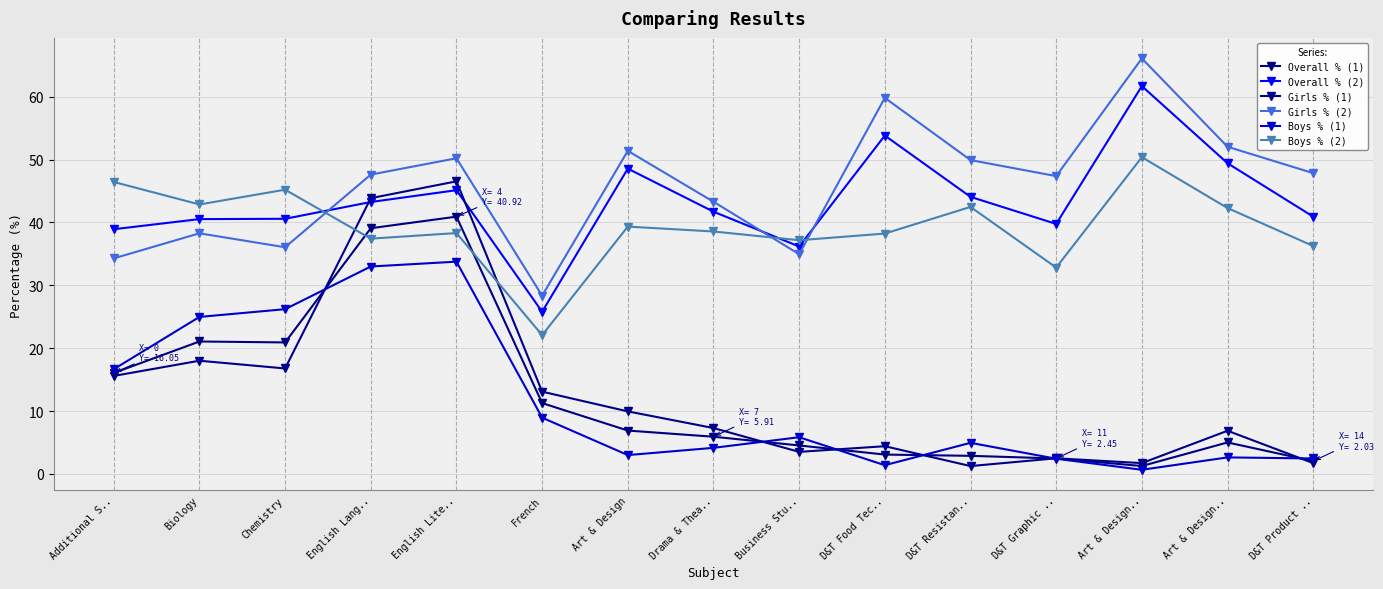

Reading left to right, what are all the values shown in this chart?

Overall % (1): 16.1	21.1	20.9	39.1	40.9	11.3	6.9	5.9	4.5	3.1	2.9	2.5	1.2	5.0	2.0
Overall % (2): 38.9	40.5	40.6	43.2	45.1	25.8	48.6	41.7	36.2	53.8	44.1	39.8	61.7	49.4	40.9
Girls % (1): 15.6	18.0	16.8	43.9	46.5	13.1	9.9	7.3	3.5	4.4	1.2	2.5	1.7	6.9	1.7
Girls % (2): 34.3	38.3	36.0	47.6	50.2	28.4	51.4	43.3	35.0	59.8	49.9	47.4	66.1	52.0	47.8
Boys % (1): 16.6	25.0	26.2	33.0	33.8	8.9	3.0	4.1	5.8	1.4	4.9	2.4	0.7	2.6	2.5
Boys % (2): 46.4	42.9	45.2	37.4	38.3	22.1	39.3	38.6	37.2	38.2	42.5	32.8	50.4	42.3	36.2